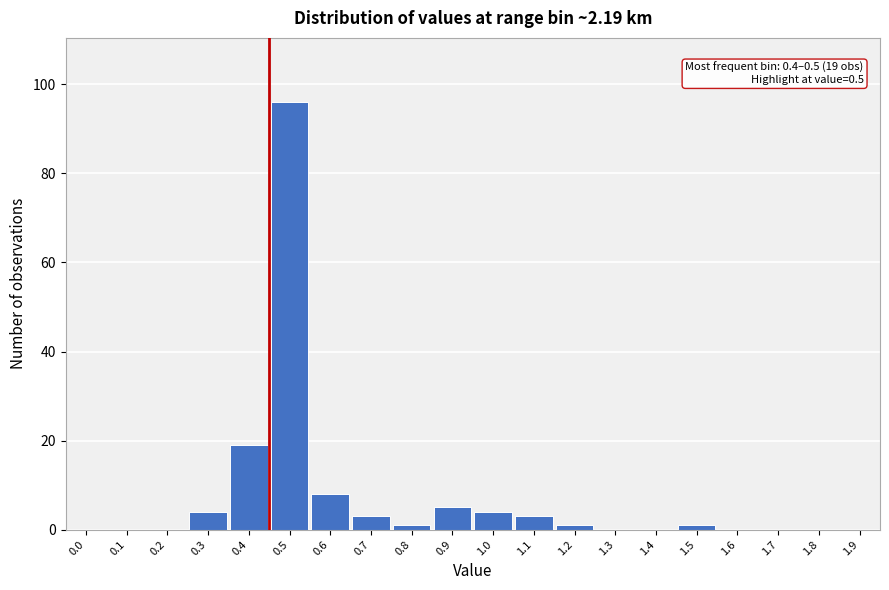

Reading left to right, what are all the values shown in this chart?

0.0=0	0.1=0	0.2=0	0.3=4	0.4=19	0.5=96	0.6=8	0.7=3	0.8=1	0.9=5	1.0=4	1.1=3	1.2=1	1.3=0	1.4=0	1.5=1	1.6=0	1.7=0	1.8=0	1.9=0